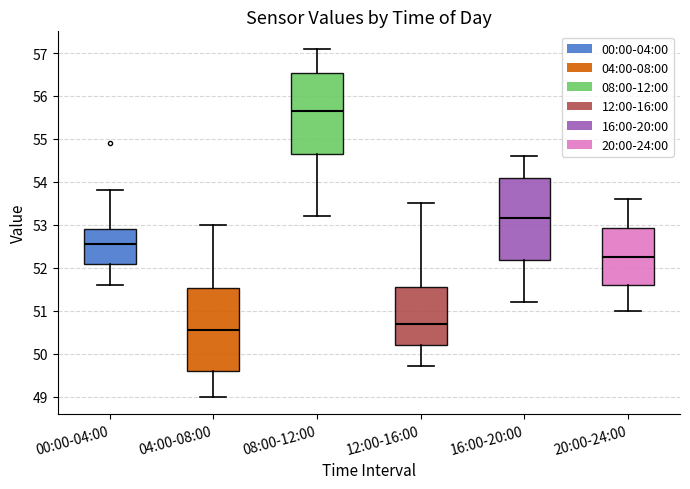

Reading left to right, transcribe this box plot: for each box, give where its median line is, the range the box spans, and where its two whiskers end, as read against the y-axis. The values are not printed on the chart, so give them approximately, as read against the axis.

00:00-04:00: median 52.6, box 52.1 to 52.9, whiskers 51.6 to 53.8
04:00-08:00: median 50.6, box 49.6 to 51.5, whiskers 49.0 to 53.0
08:00-12:00: median 55.7, box 54.7 to 56.5, whiskers 53.2 to 57.1
12:00-16:00: median 50.7, box 50.2 to 51.6, whiskers 49.7 to 53.5
16:00-20:00: median 53.2, box 52.2 to 54.1, whiskers 51.2 to 54.6
20:00-24:00: median 52.3, box 51.6 to 52.9, whiskers 51.0 to 53.6